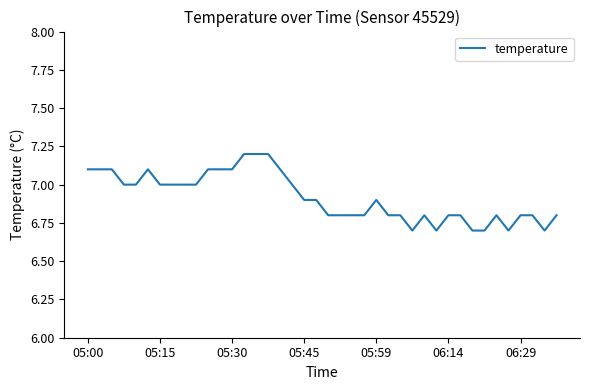

What is the difference between the maximum and minimum values?

0.5